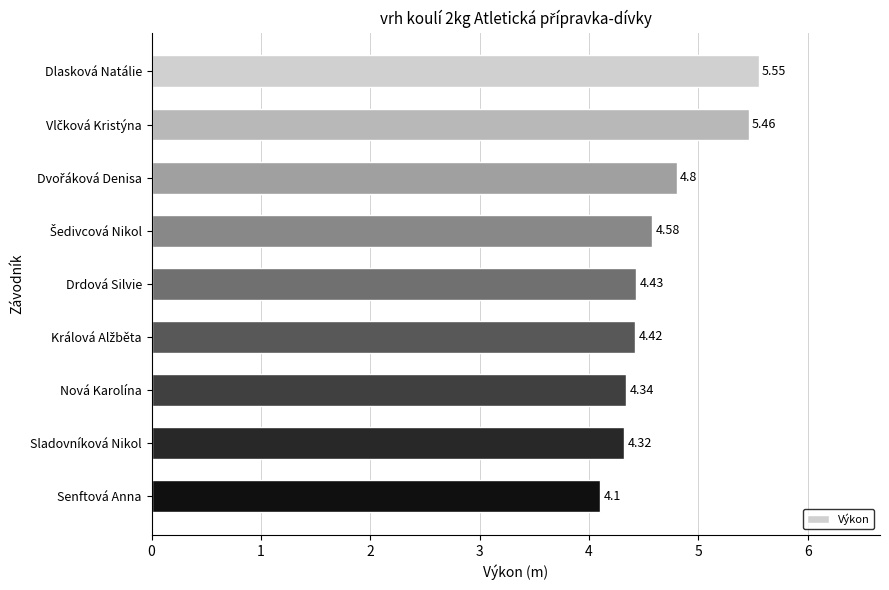

What is the average value?

4.7